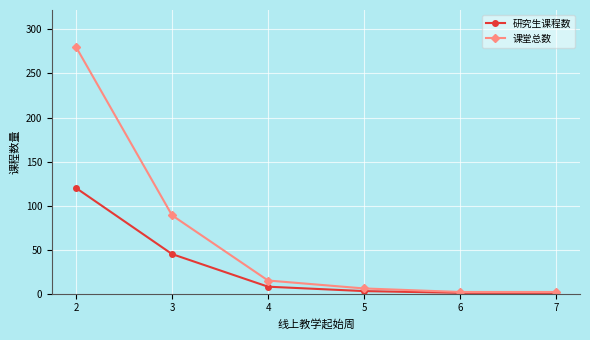

What is the difference between the 课堂总数 values at 6 and 2?

278